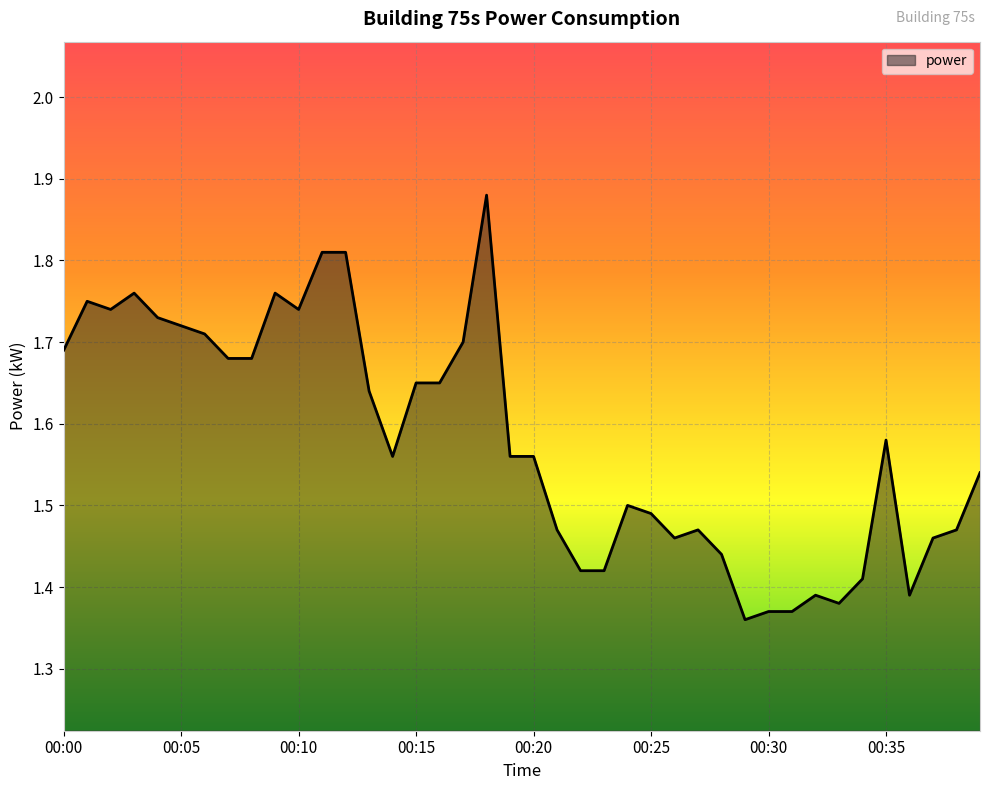

What is the difference between the maximum and minimum values?

0.5